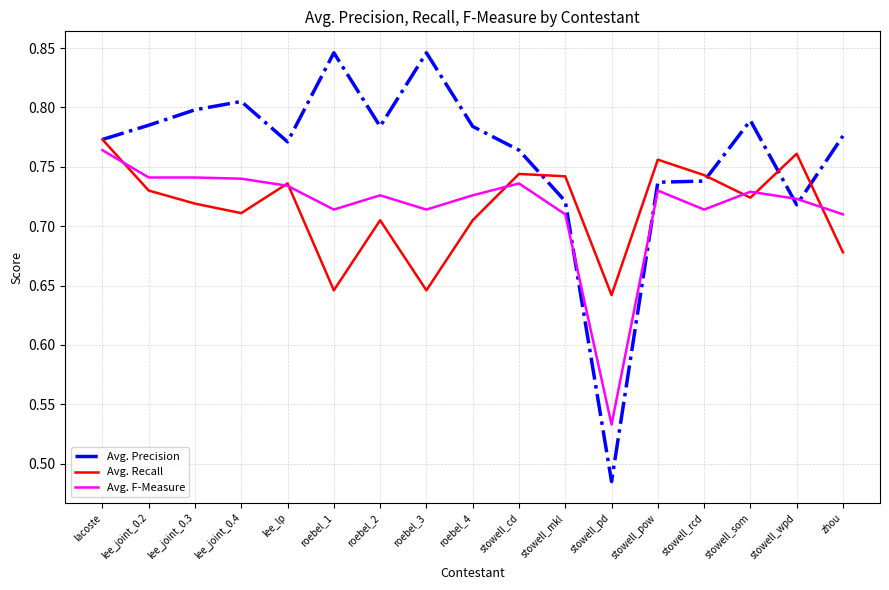

True or false: Avg. F-Measure has more than 2 points higher than both neighbors.

True